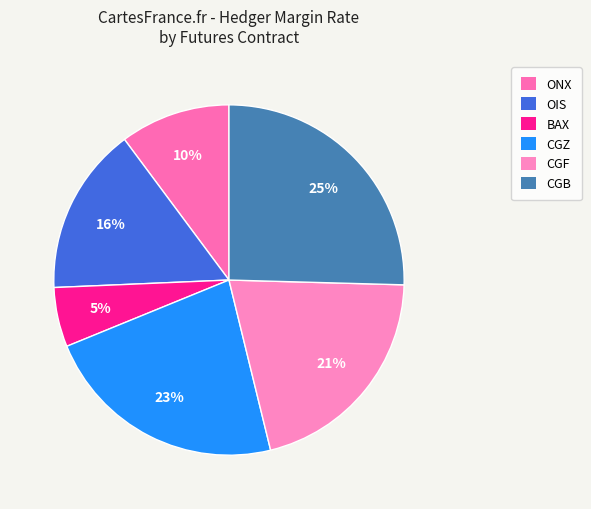

How many segments does this pie chart have?

6